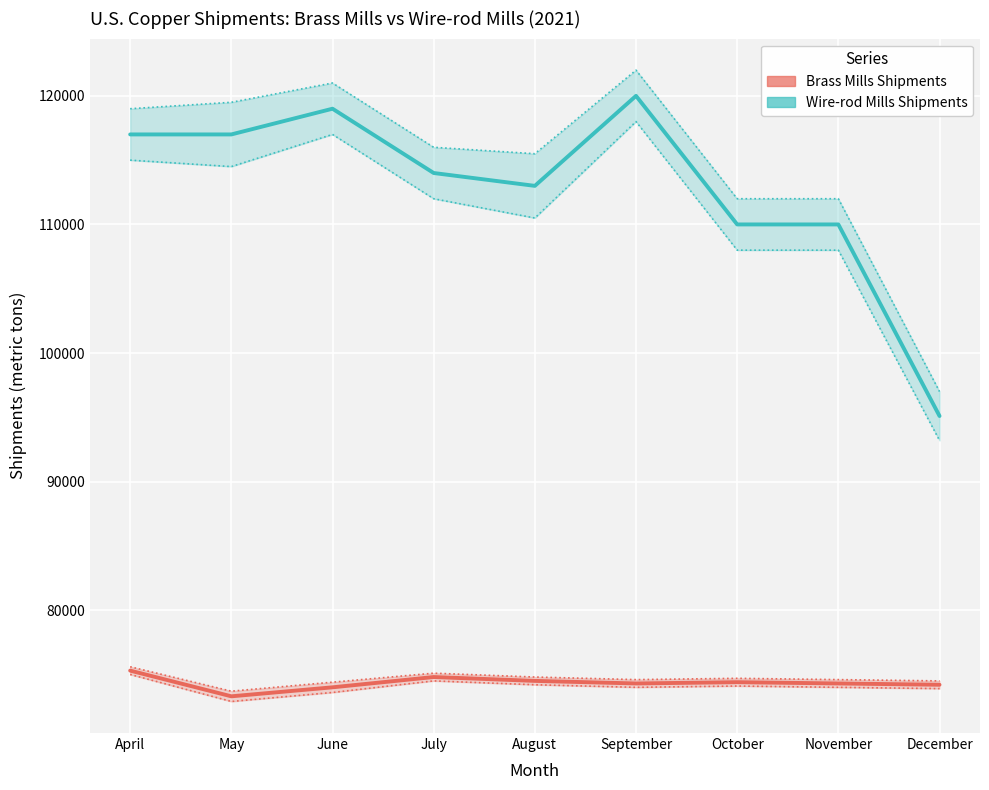

Which series has the widest spread of values?

Wire-rod Mills Shipments